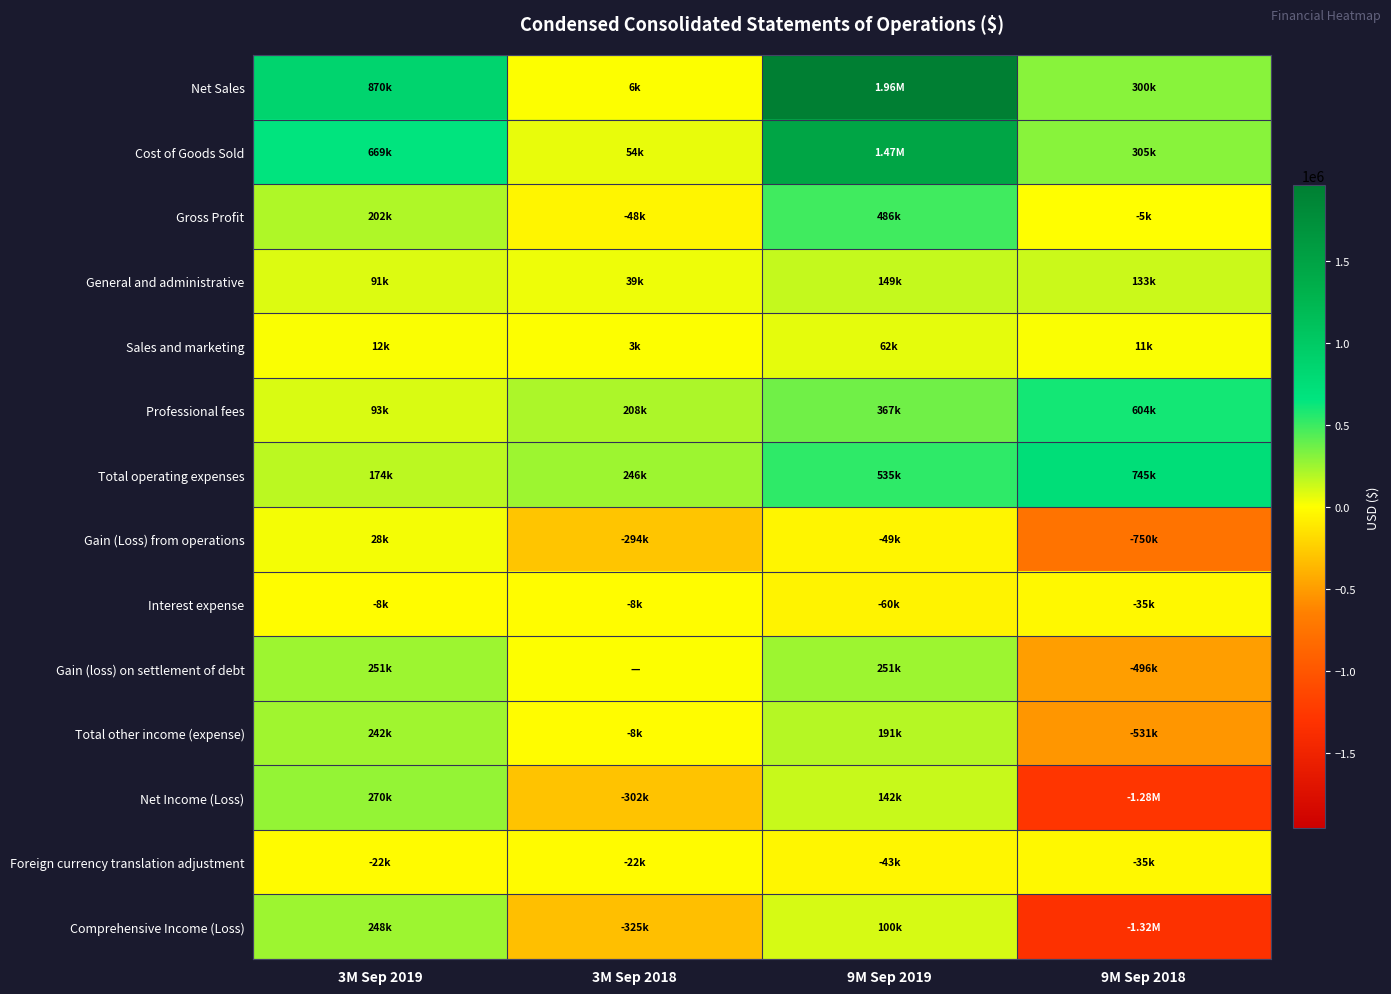

Reading right to left, what are all the values shown in this chart?

Net Sales: 9M Sep 2018=300113	9M Sep 2019=1959027	3M Sep 2018=5954	3M Sep 2019=870053
Cost of Goods Sold: 9M Sep 2018=305273	9M Sep 2019=1473150	3M Sep 2018=54270	3M Sep 2019=668516
Gross Profit: 9M Sep 2018=-5160	9M Sep 2019=485877	3M Sep 2018=-48316	3M Sep 2019=201537
General and administrative: 9M Sep 2018=133334	9M Sep 2019=149041	3M Sep 2018=39069	3M Sep 2019=91254
Sales and marketing: 9M Sep 2018=11178	9M Sep 2019=62172	3M Sep 2018=2863	3M Sep 2019=12253
Professional fees: 9M Sep 2018=603586	9M Sep 2019=366843	3M Sep 2018=207981	3M Sep 2019=92858
Total operating expenses: 9M Sep 2018=745335	9M Sep 2019=534629	3M Sep 2018=245974	3M Sep 2019=173664
Gain (Loss) from operations: 9M Sep 2018=-750495	9M Sep 2019=-48752	3M Sep 2018=-294290	3M Sep 2019=27873
Interest expense: 9M Sep 2018=-34925	9M Sep 2019=-59877	3M Sep 2018=-7798	3M Sep 2019=-8281
Gain (loss) on settlement of debt: 9M Sep 2018=-495943	9M Sep 2019=250778	3M Sep 2018=0	3M Sep 2019=250778
Total other income (expense): 9M Sep 2018=-531288	9M Sep 2019=190901	3M Sep 2018=-7805	3M Sep 2019=242497
Net Income (Loss): 9M Sep 2018=-1281783	9M Sep 2019=142149	3M Sep 2018=-302095	3M Sep 2019=270370
Foreign currency translation adjustment: 9M Sep 2018=-34985	9M Sep 2019=-42504	3M Sep 2018=-22424	3M Sep 2019=-22492
Comprehensive Income (Loss): 9M Sep 2018=-1316768	9M Sep 2019=99645	3M Sep 2018=-324519	3M Sep 2019=247878